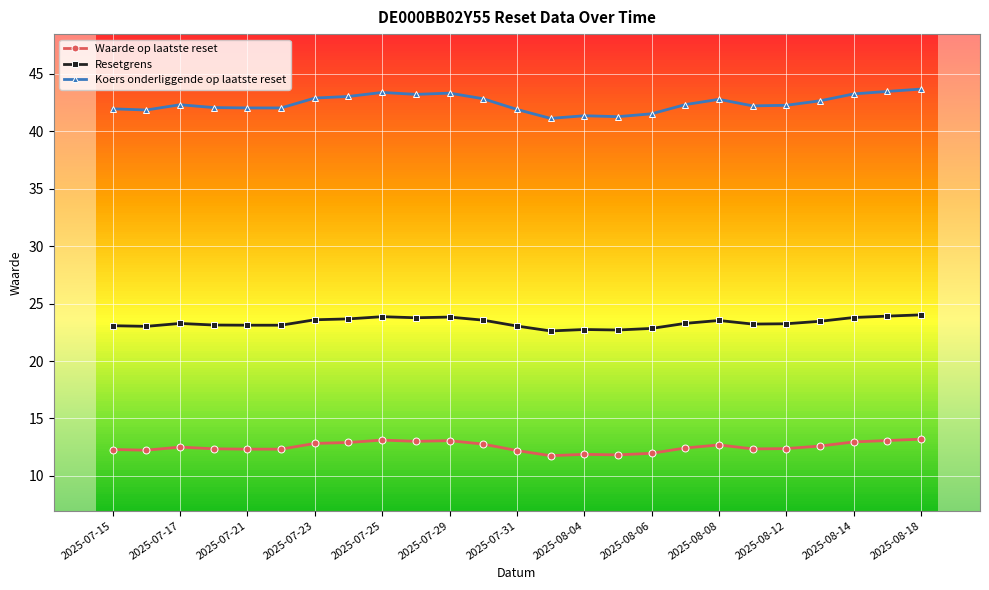

True or false: Resetgrens has more than 0 points higher than both neighbors.

True